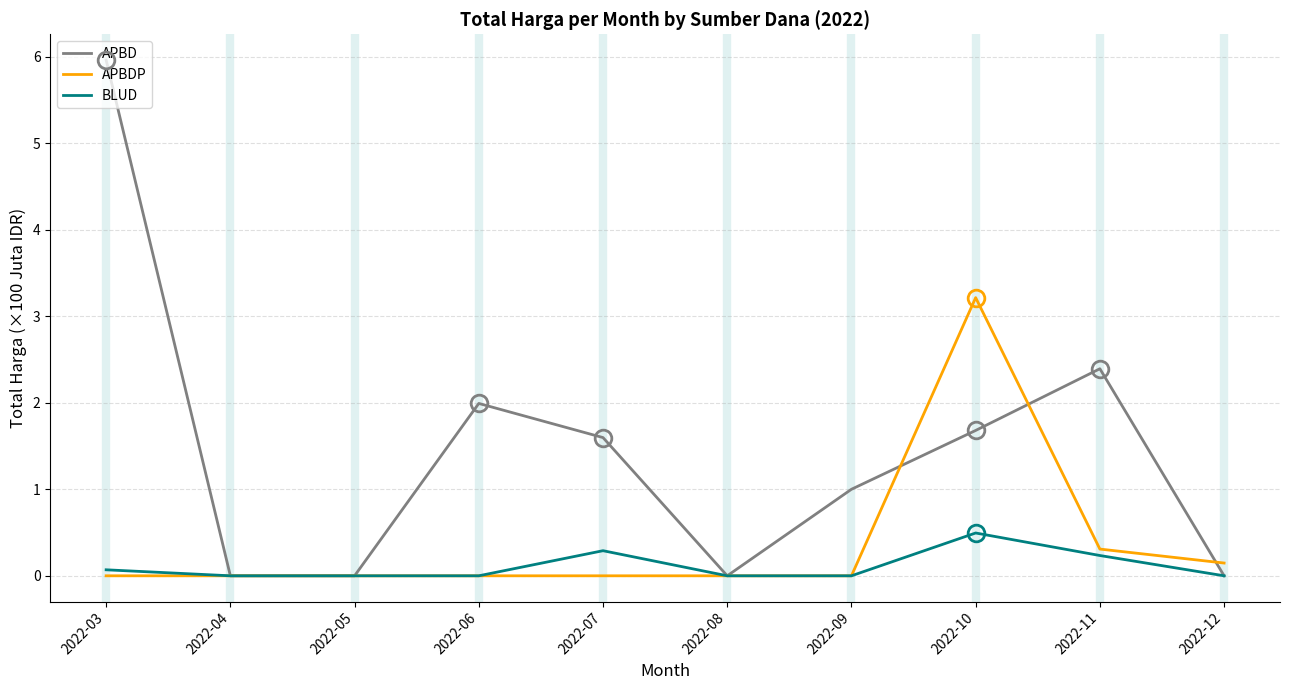

True or false: APBD has a value of 1.3 at 2022-09.

False